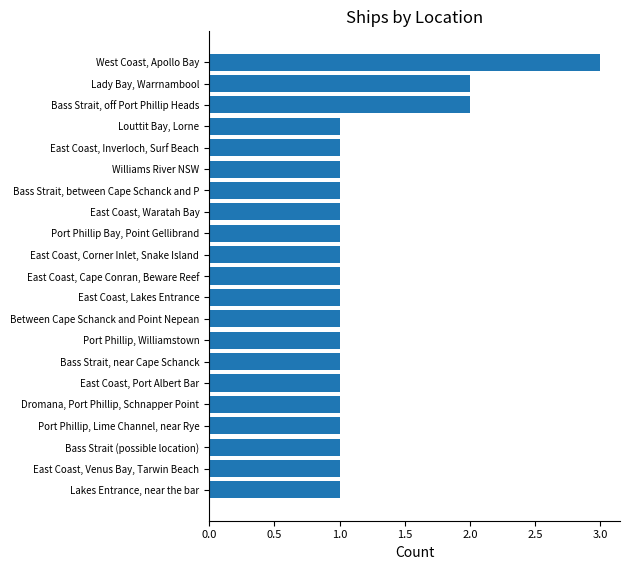

Which label corresponds to the largest value in the chart?

West Coast, Apollo Bay